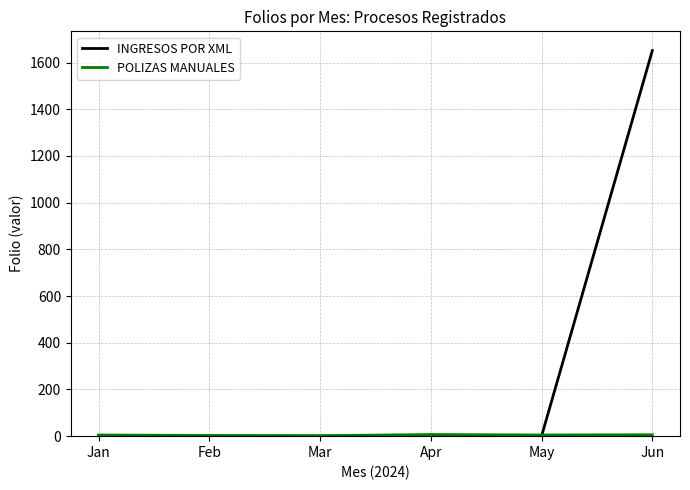

What is the maximum value for INGRESOS POR XML?

1651